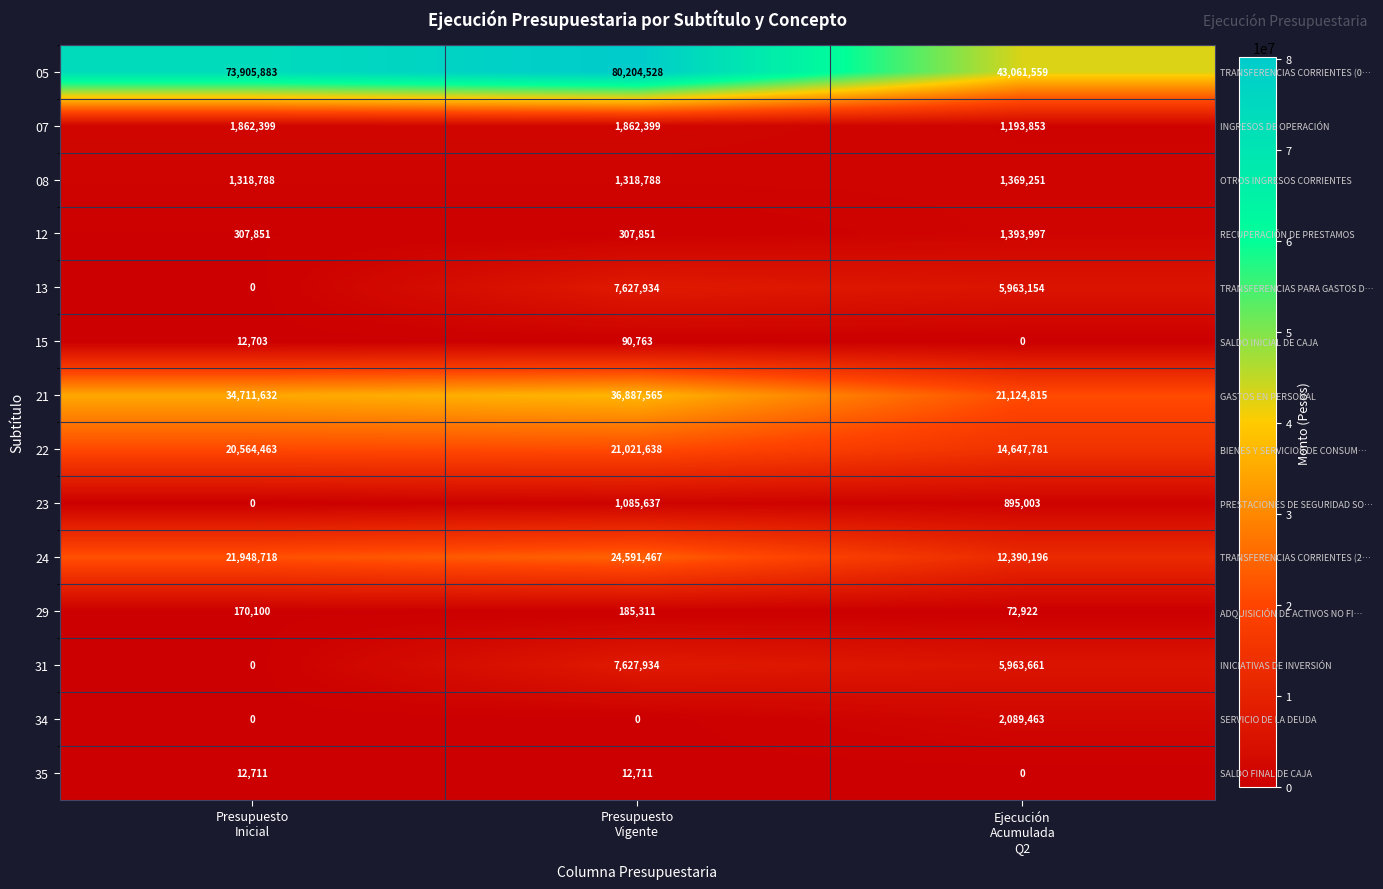

The value of 22 at Ejecución Acumulada Q2 is 9346679. True or false?

False